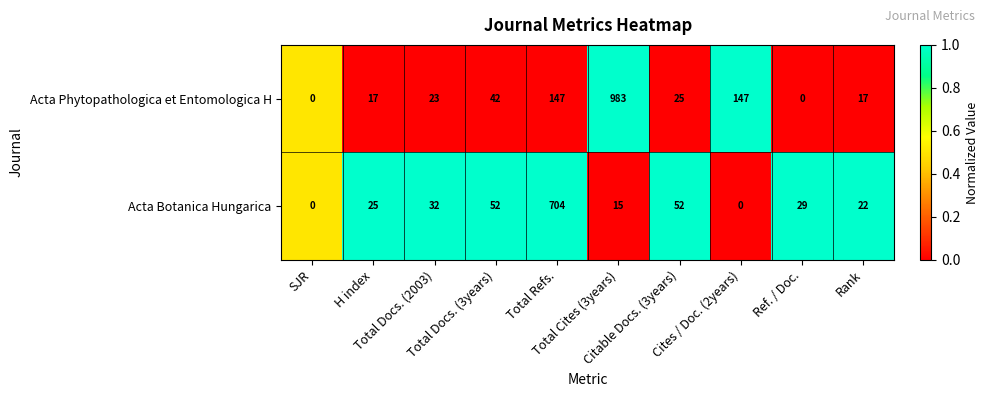

List the series in order of their overall mean, highest first.

Acta Phytopathologica et Entomologica H, Acta Botanica Hungarica